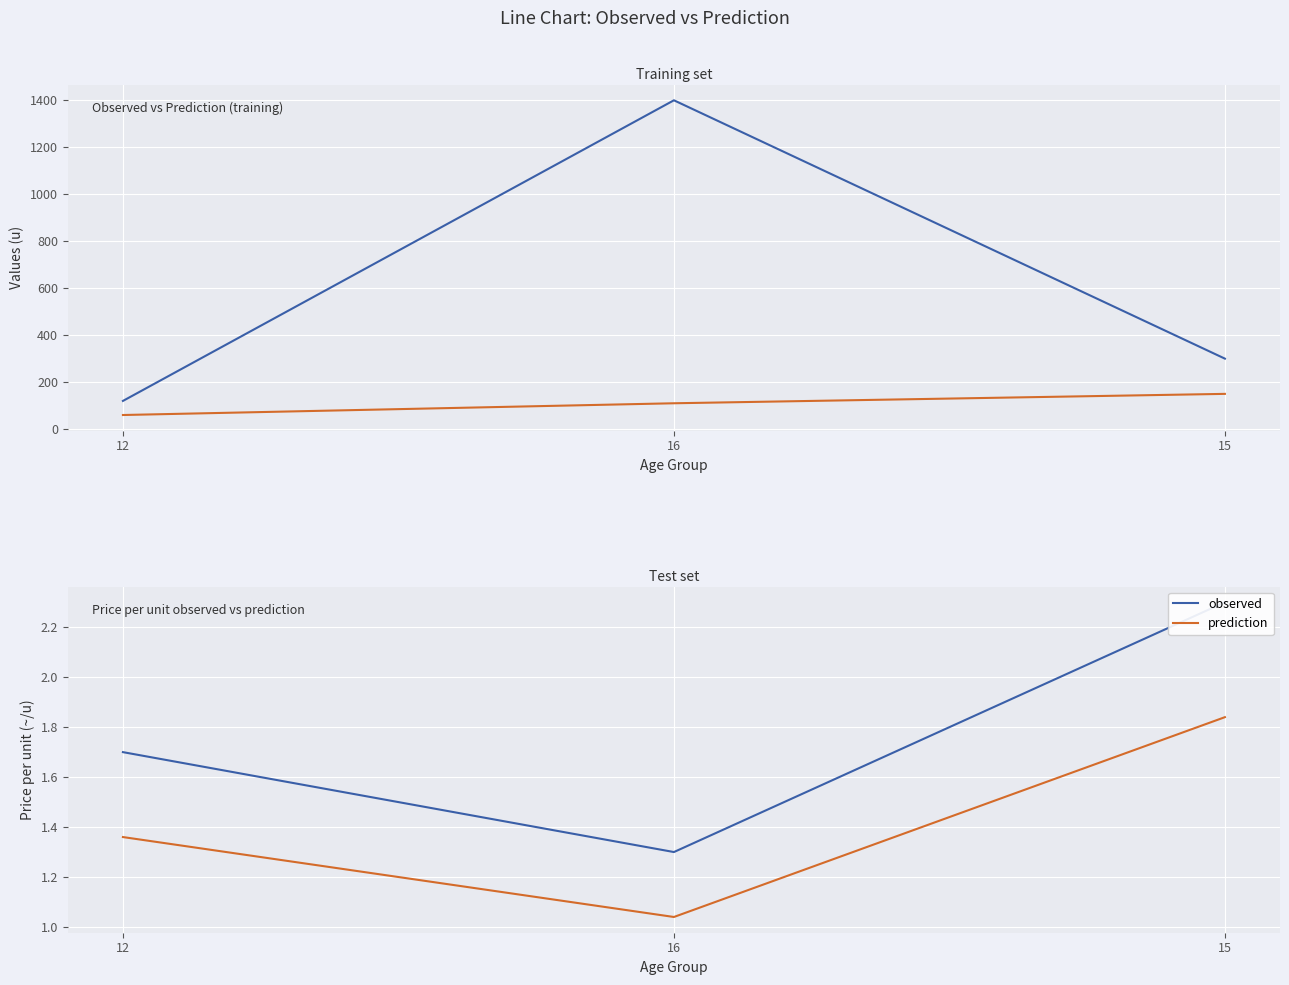

What is the sum of the observed values at 16 and 12?

3.0